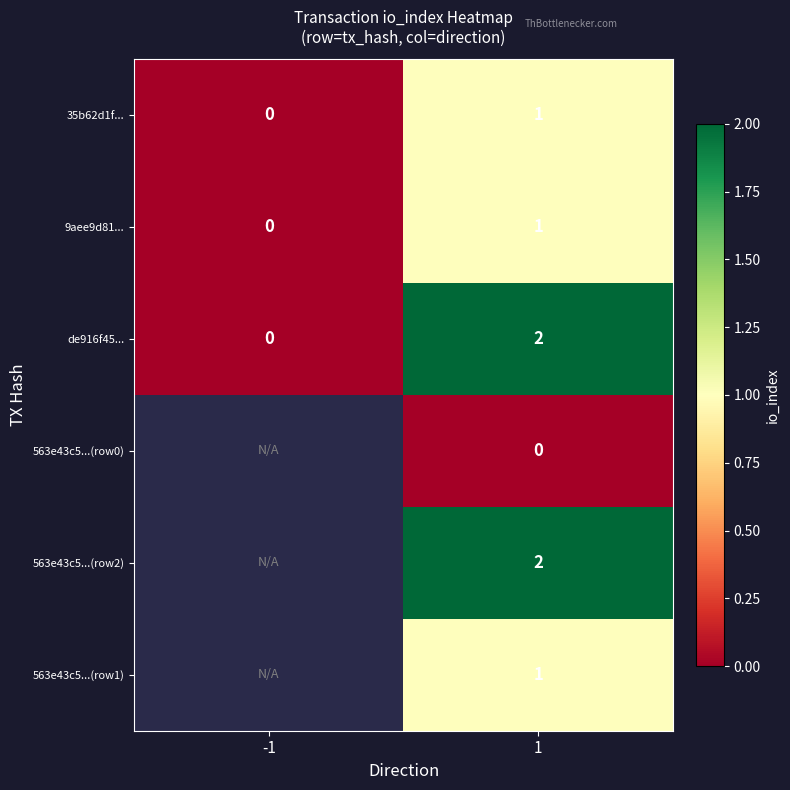

At which category is the sum across all series the highest?

1